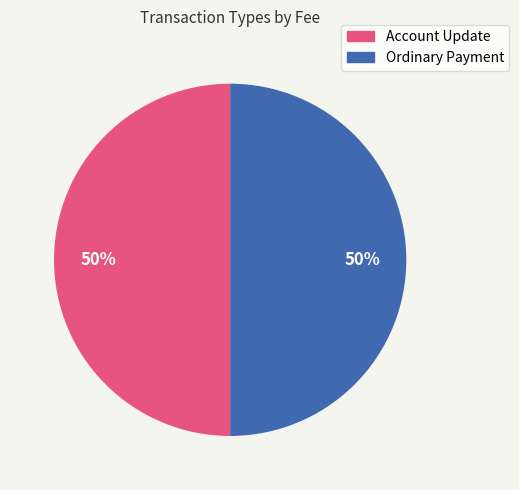

How many slices are in this pie chart?

2